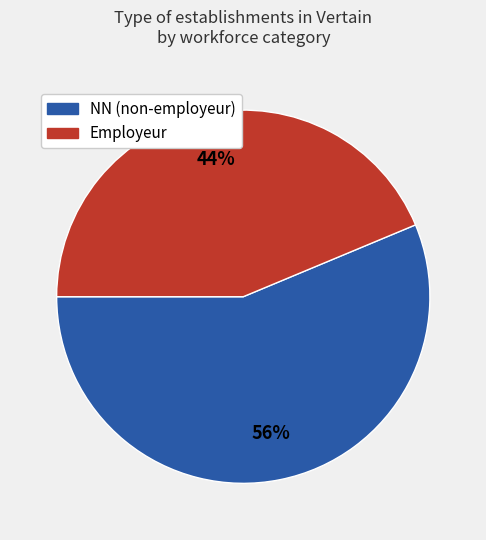

To the nearest percent, what is the average slice percentage?

50%